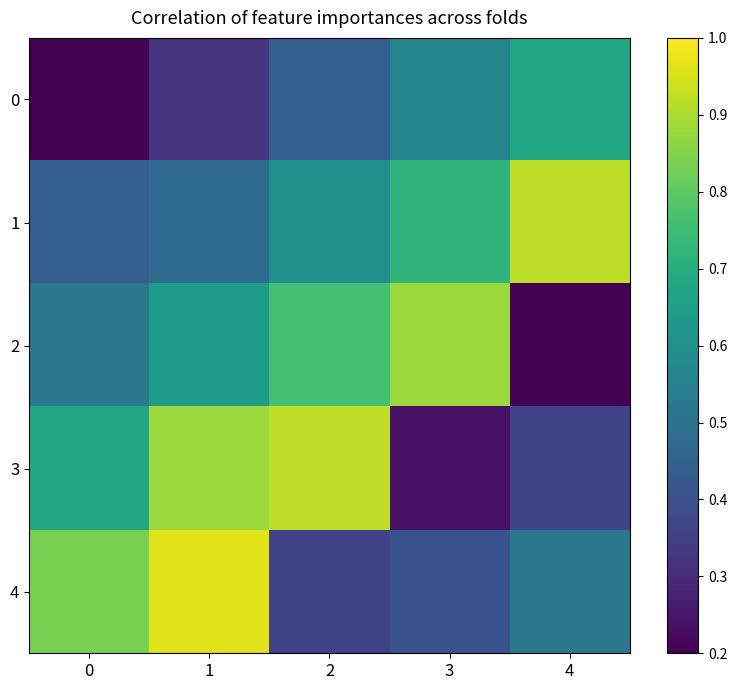

Reading right to left, what are all the values shown in this chart?

0: 4=0.7	3=0.6	2=0.4	1=0.3	0=0.2
1: 4=0.9	3=0.7	2=0.6	1=0.5	0=0.4
2: 4=0.2	3=0.9	2=0.8	1=0.6	0=0.5
3: 4=0.4	3=0.2	2=0.9	1=0.9	0=0.7
4: 4=0.5	3=0.4	2=0.4	1=1.0	0=0.8